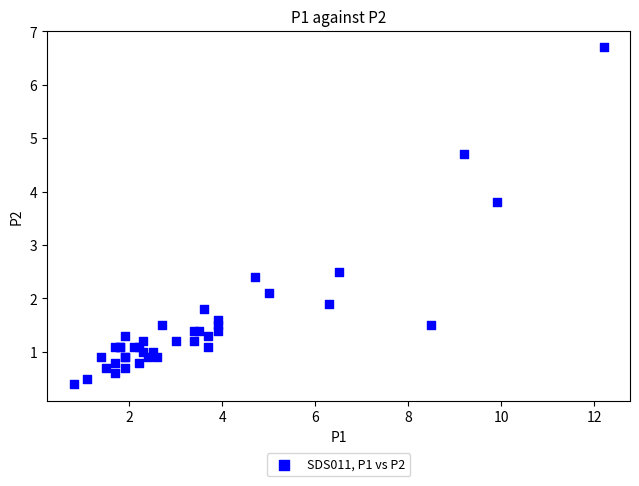

What Y value in the scatter plot is closest to 3?

2.5